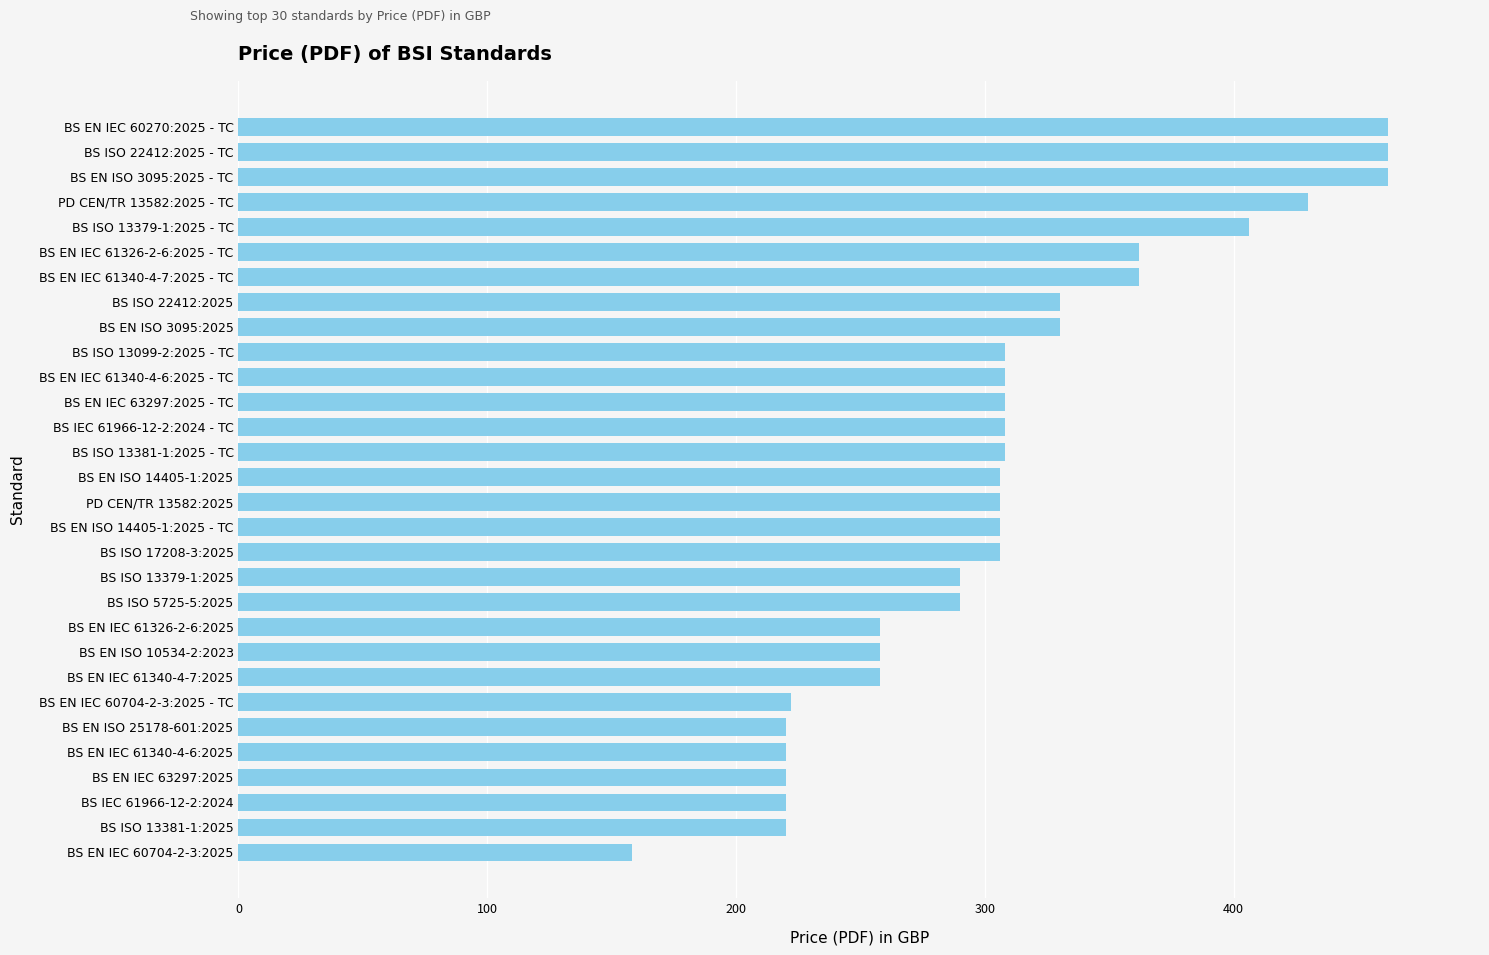

What is the change in value from BS EN IEC 61326-2-6:2025 to BS EN IEC 61326-2-6:2025 - TC?

+104